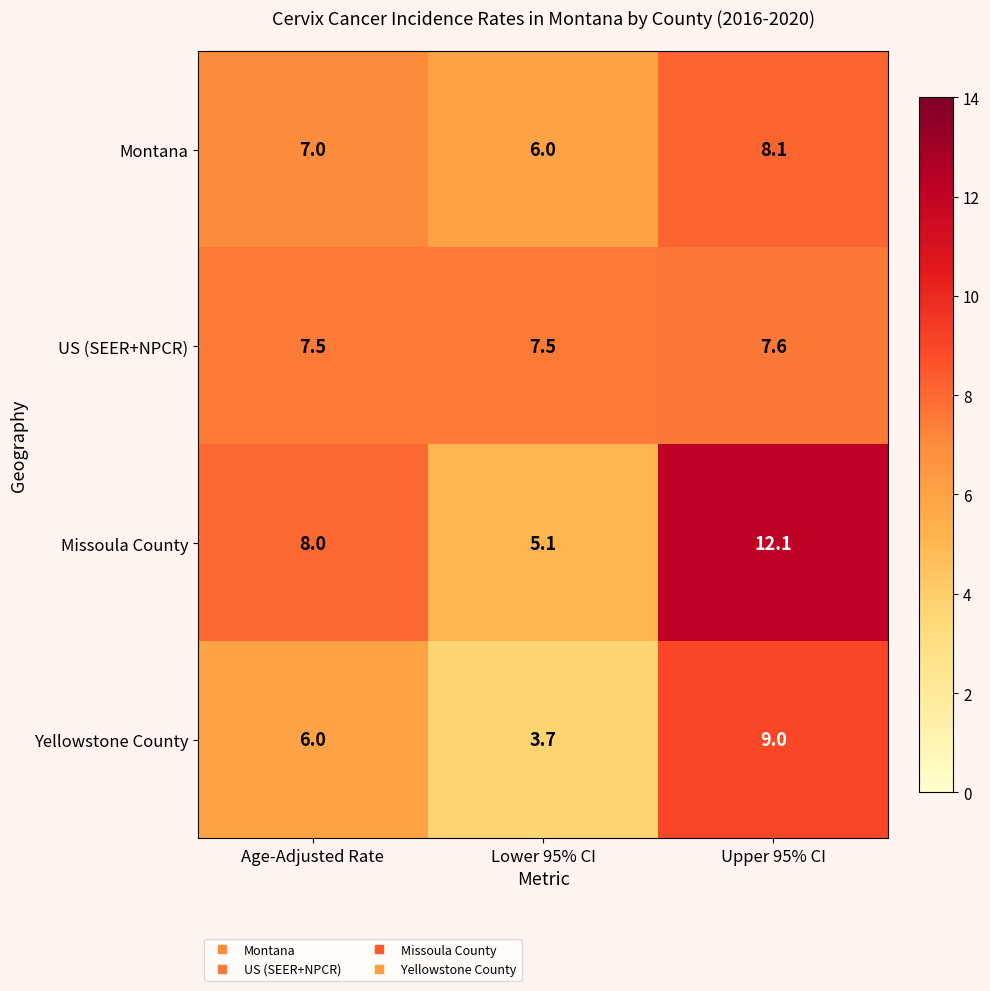

Read the Montana value at Upper 95% CI.

8.1